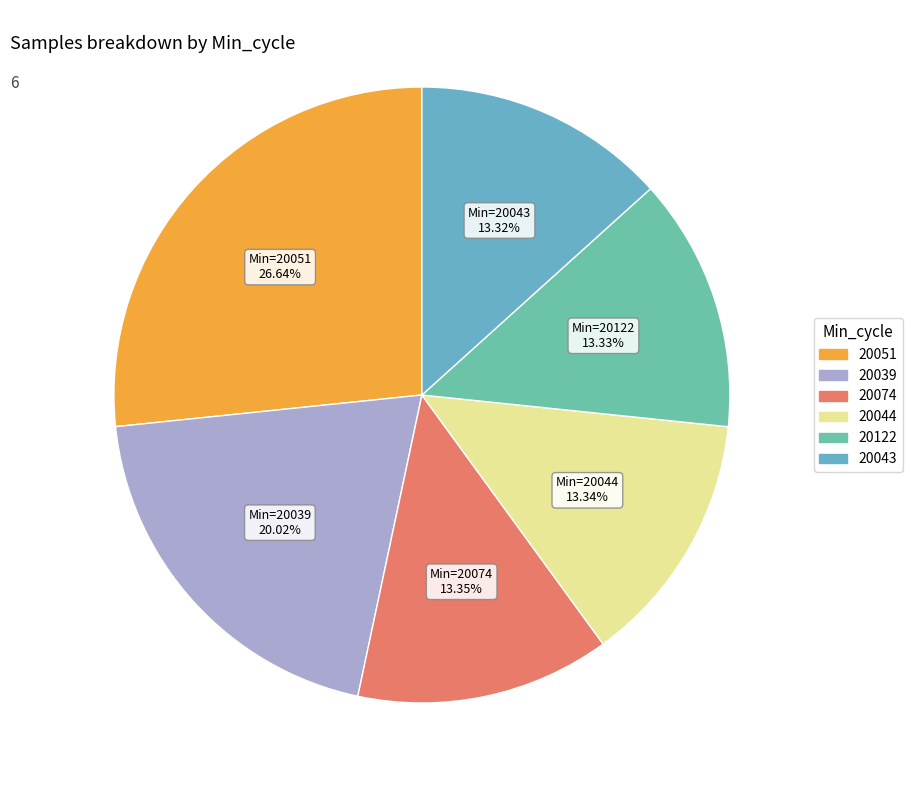

How many slices are in this pie chart?

6